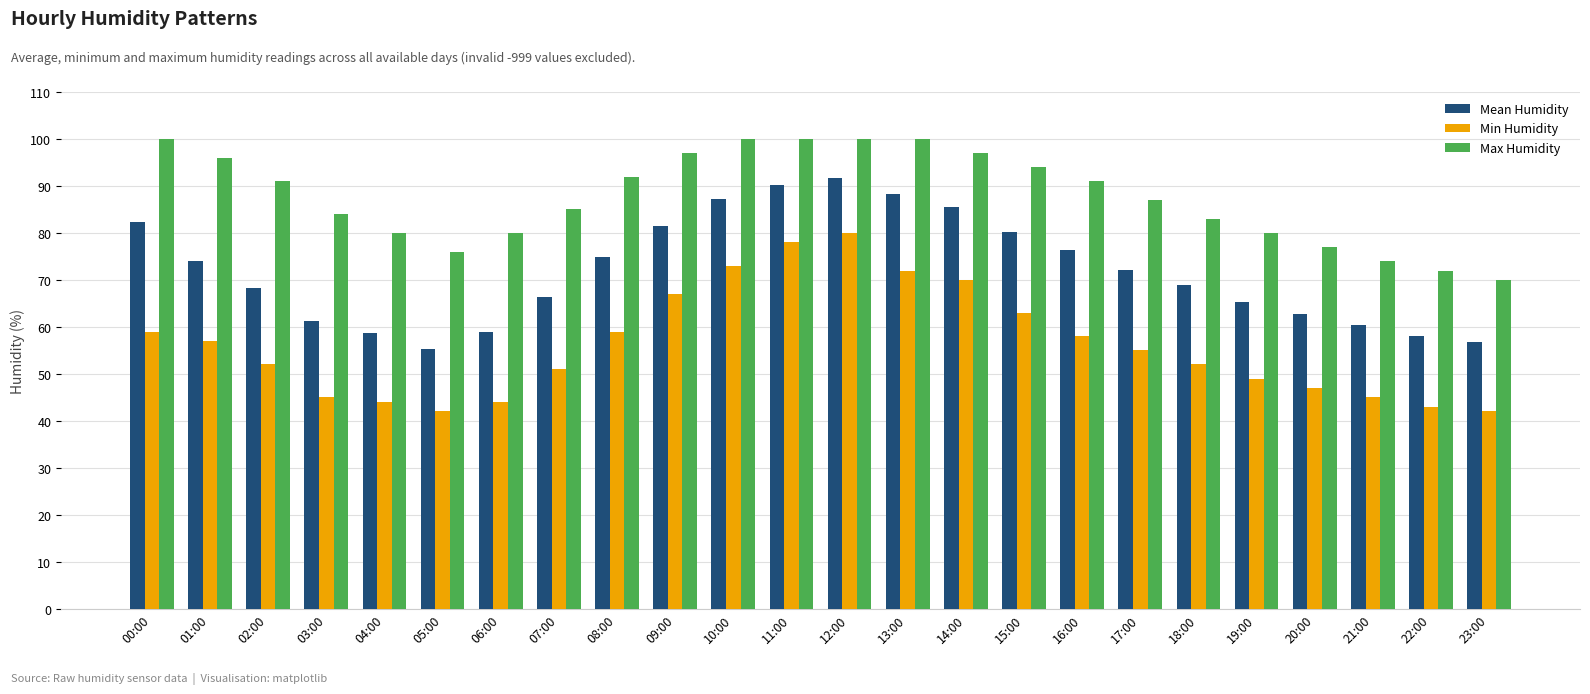

Which series has the widest spread of values?

Min Humidity